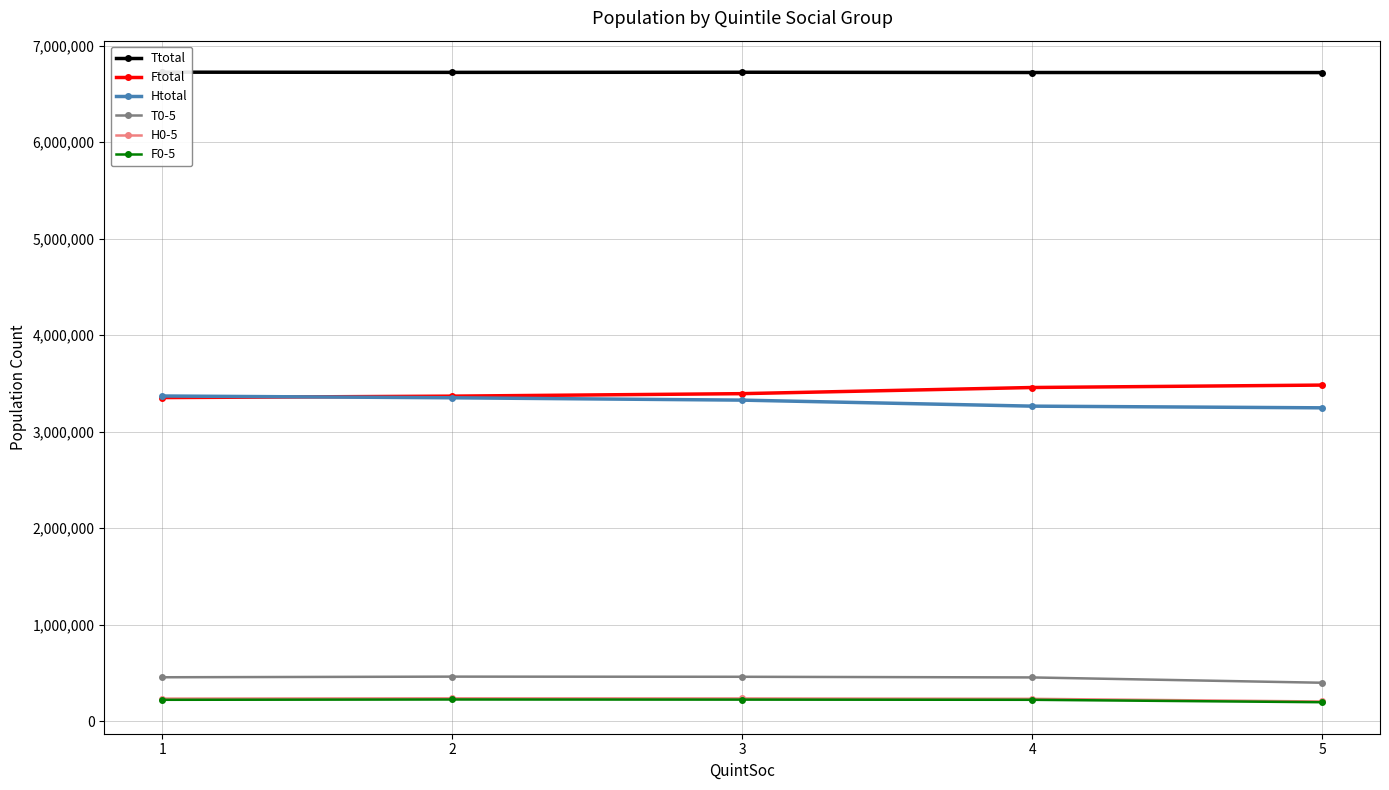

What is the spread (max minus min) of values at 4?

6499310